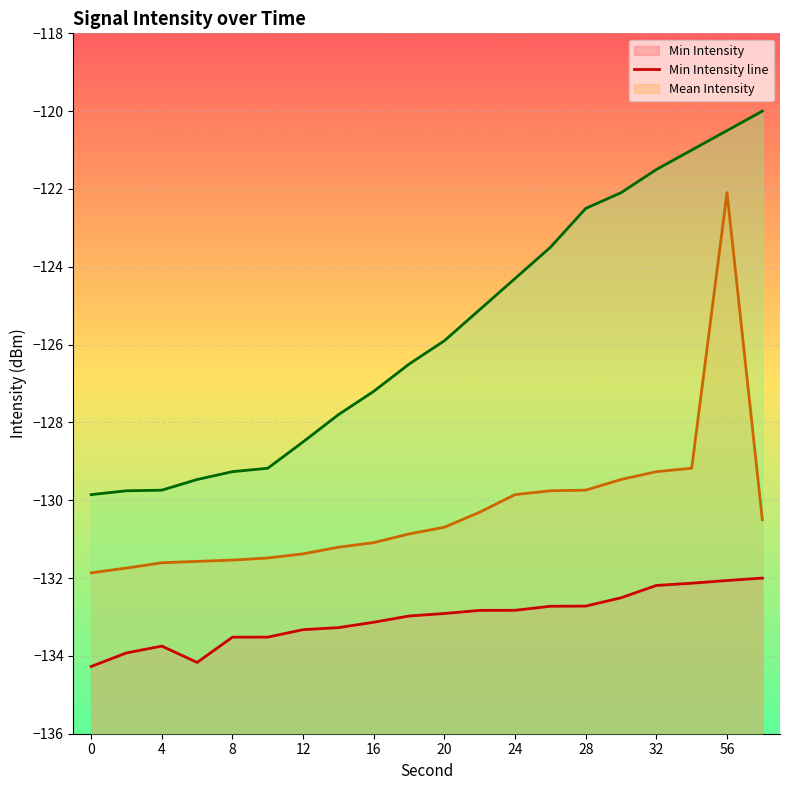

Which series has the largest total across all categories?

Max Intensity line